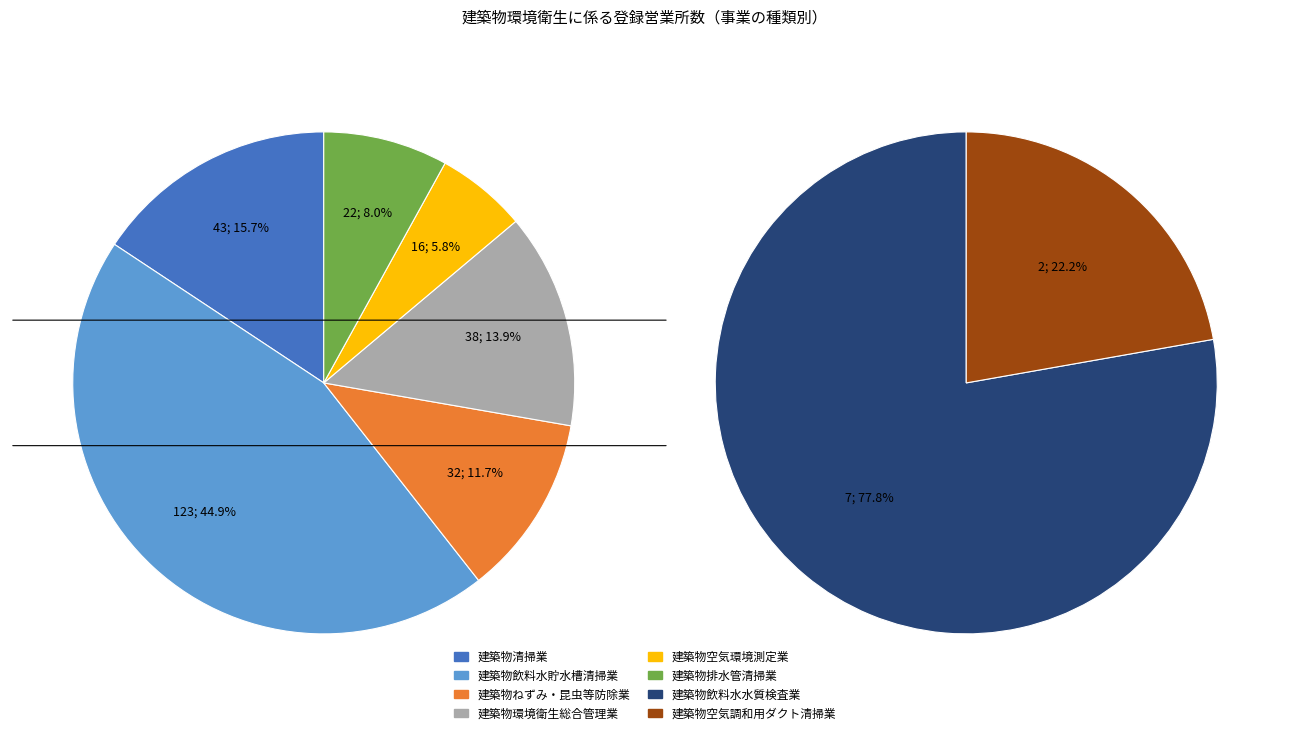

How many slices are in this pie chart?

8